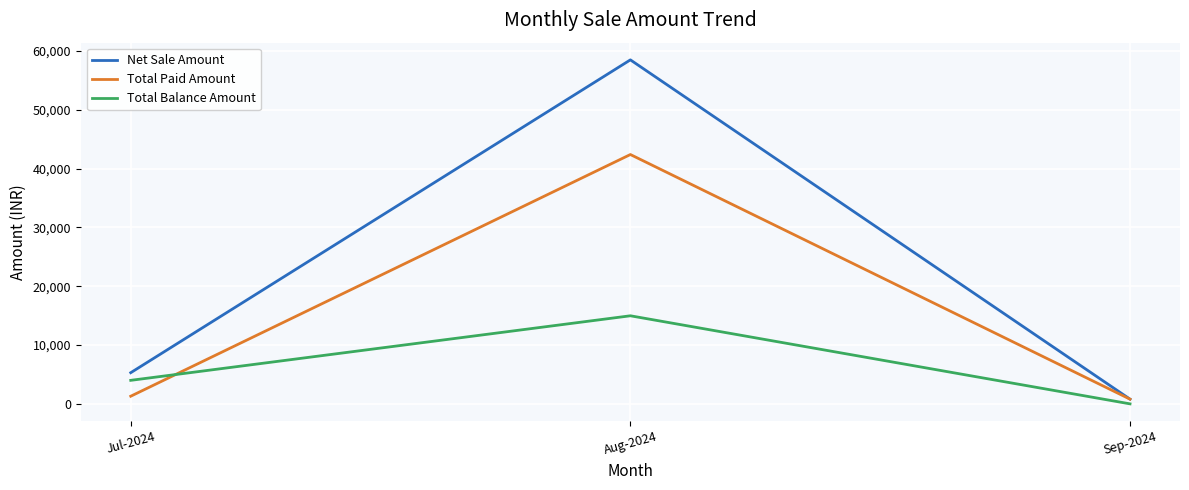

Does the chart have visible grid lines?

Yes